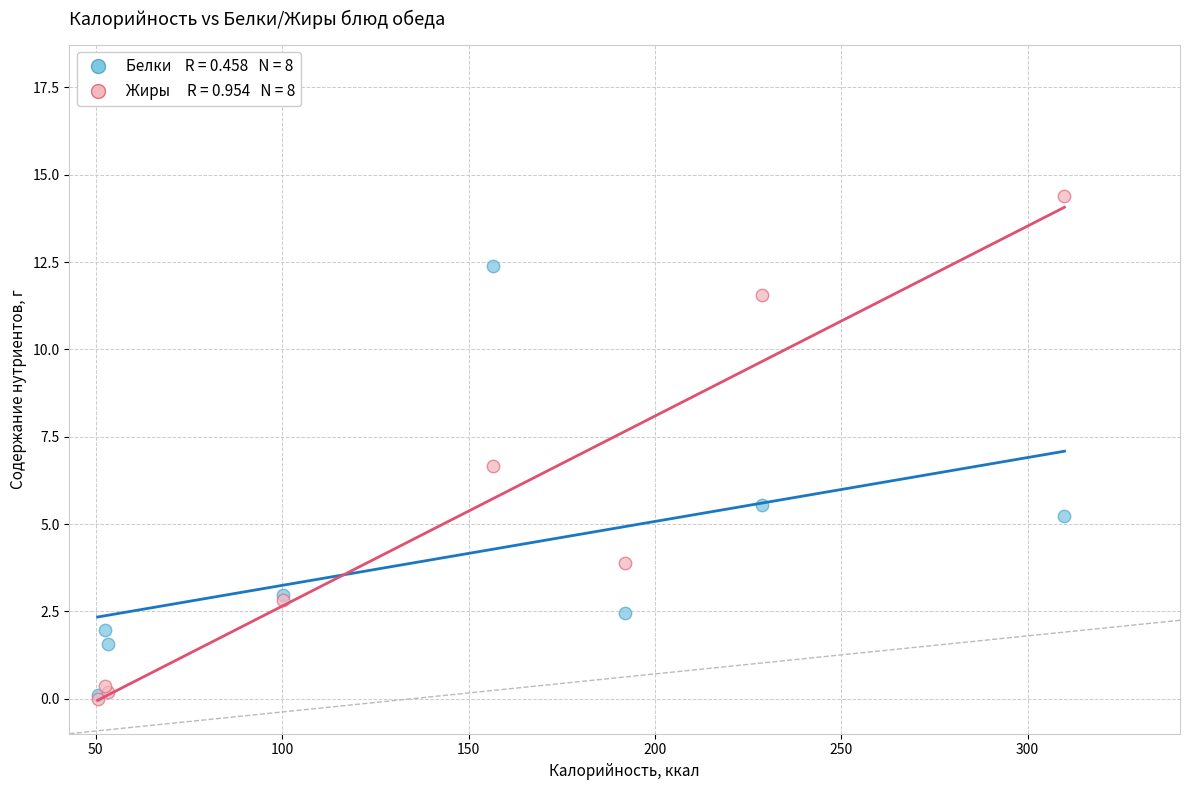

Across all series, what Y value is closest to 7?

6.7